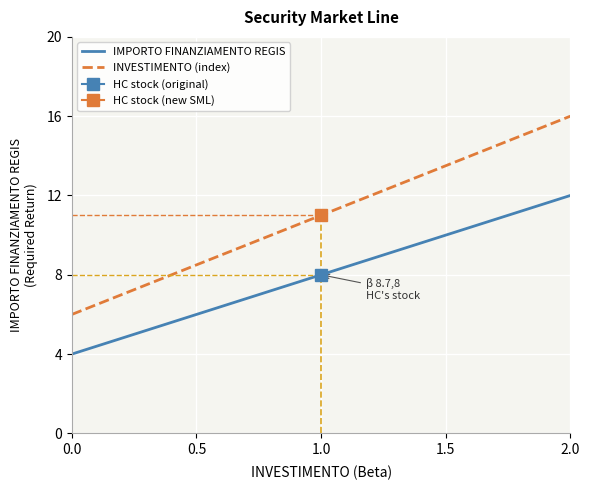

How many values in the INVESTIMENTO (index) series are below 11?

2